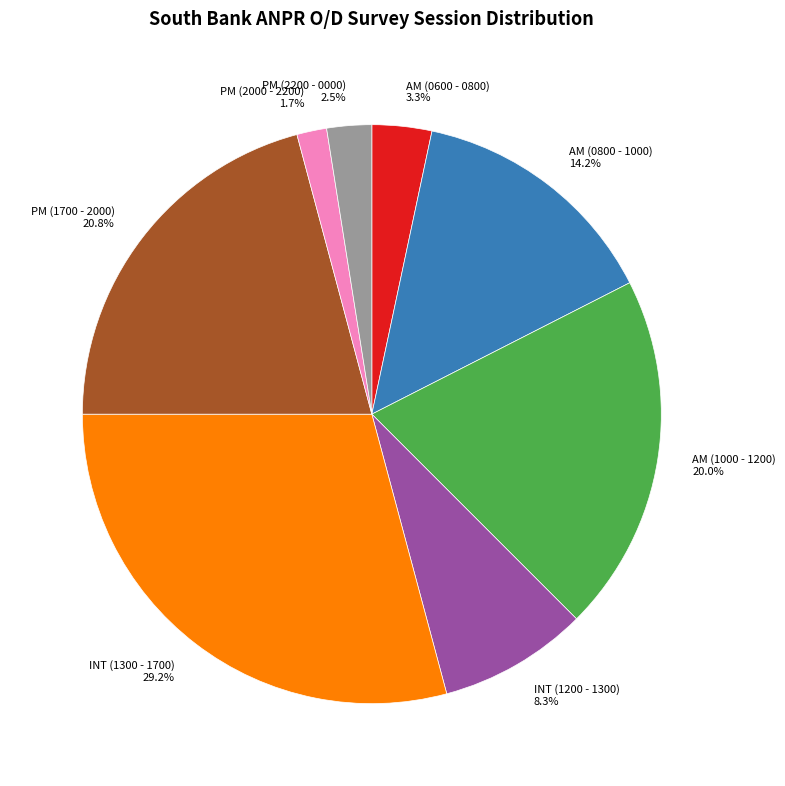

The AM (0600 - 0800) slice represents 15% of the pie. True or false?

False